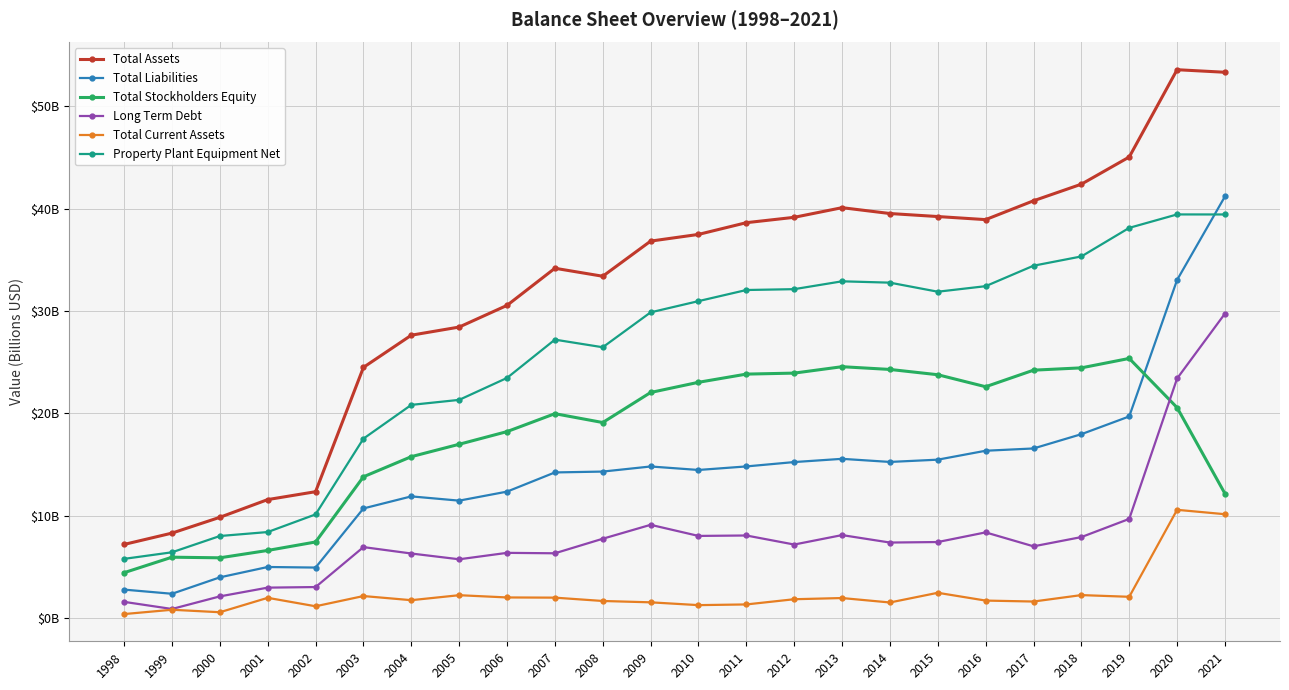

True or false: Property Plant Equipment Net has a value of 6.5 at 2003.

False